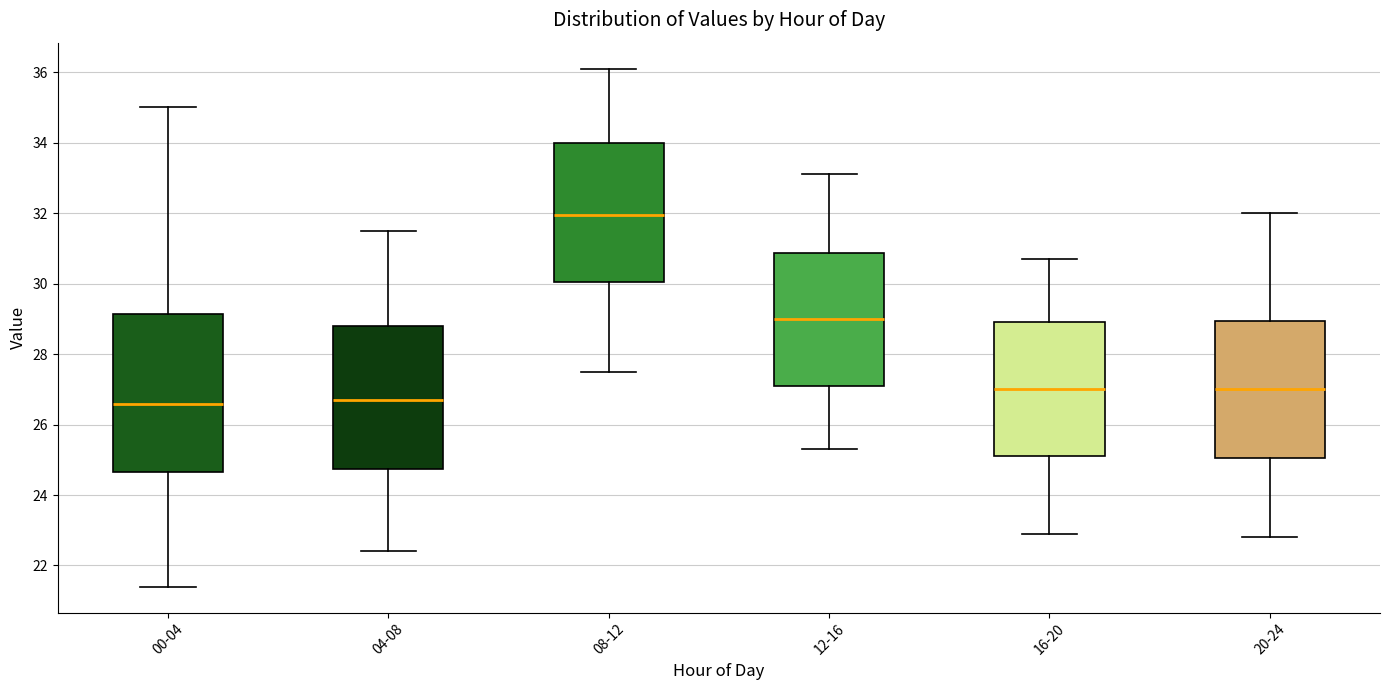

Reading left to right, read every box against the y-axis: the position of its median line, the range the box covers, and the ends of its whiskers. The values are not printed on the chart, so give them approximately, as read against the axis.

00-04: median 26.6, box 24.6 to 29.2, whiskers 21.4 to 35.0
04-08: median 26.8, box 24.8 to 28.8, whiskers 22.4 to 31.6
08-12: median 32.0, box 30.0 to 34.0, whiskers 27.6 to 36.2
12-16: median 29.0, box 27.2 to 30.8, whiskers 25.4 to 33.2
16-20: median 27.0, box 25.2 to 29.0, whiskers 23.0 to 30.8
20-24: median 27.0, box 25.0 to 29.0, whiskers 22.8 to 32.0